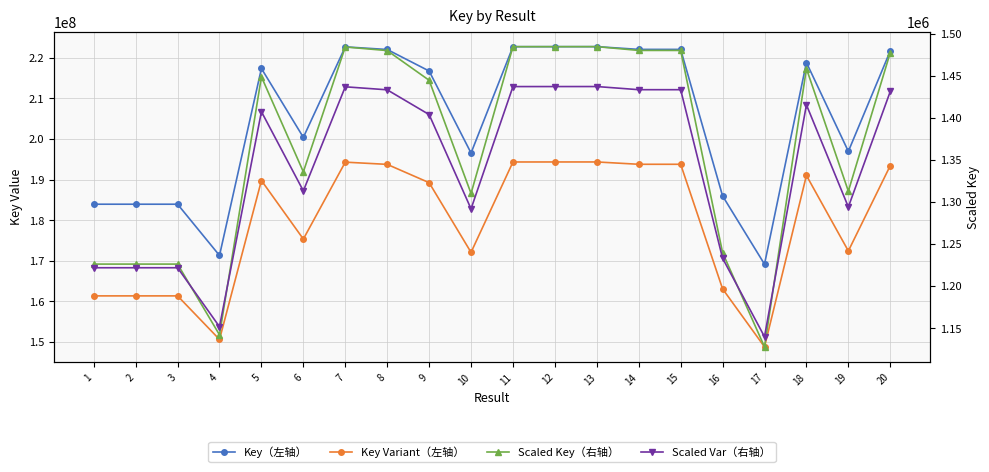

How many distinct data groups are displayed?

4